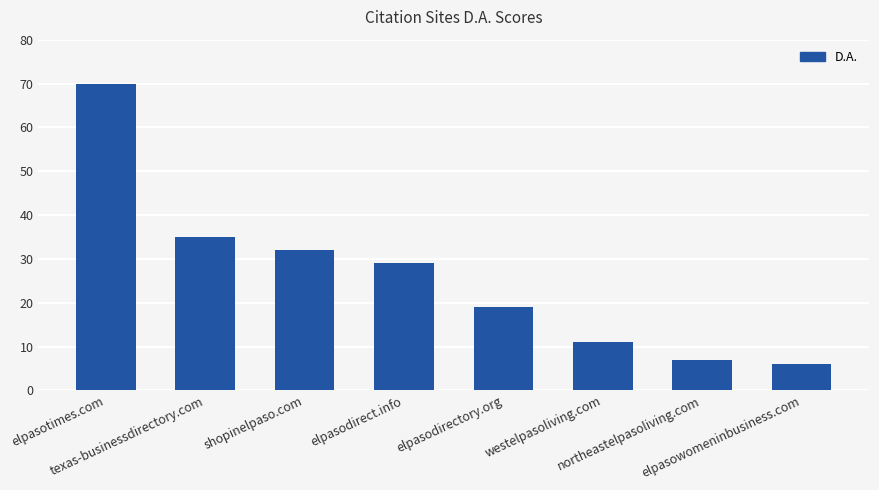

Read the value at elpasowomeninbusiness.com.

6